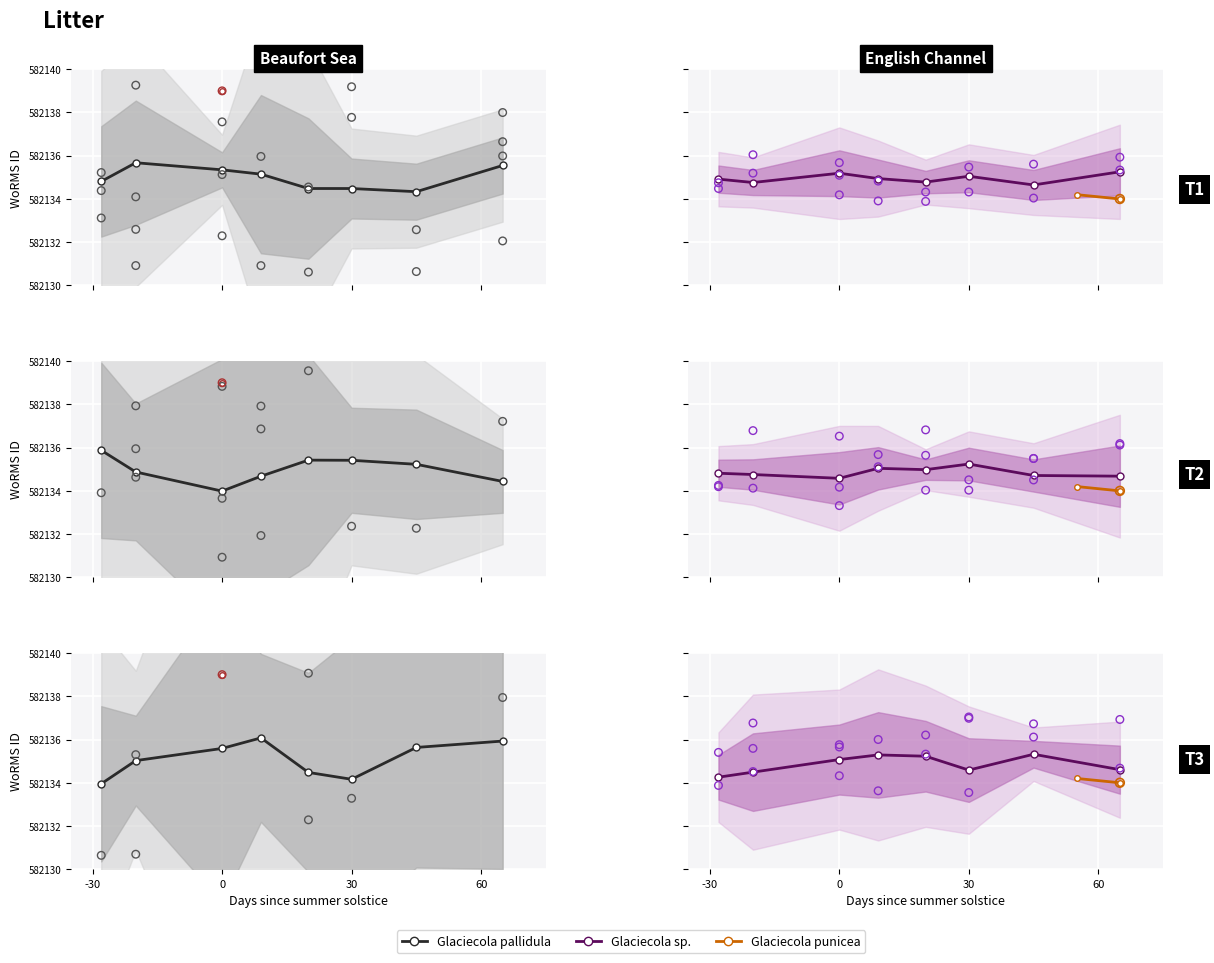

Which series reaches the minimum Y coordinate?

Glaciecola pallidula